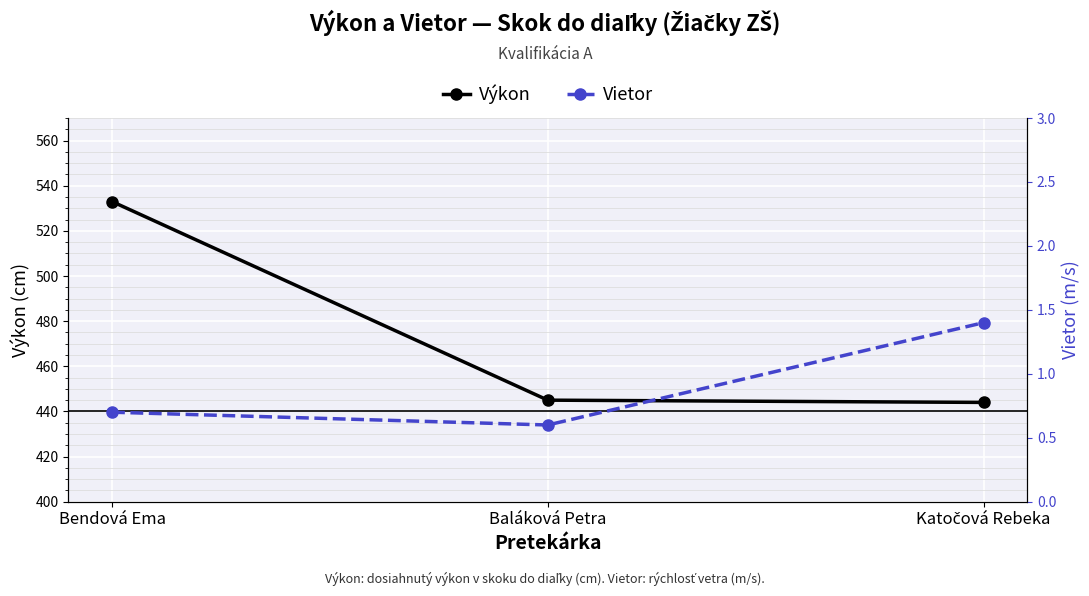

What is the difference between the maximum and second lowest values in the Vietor series?

0.7